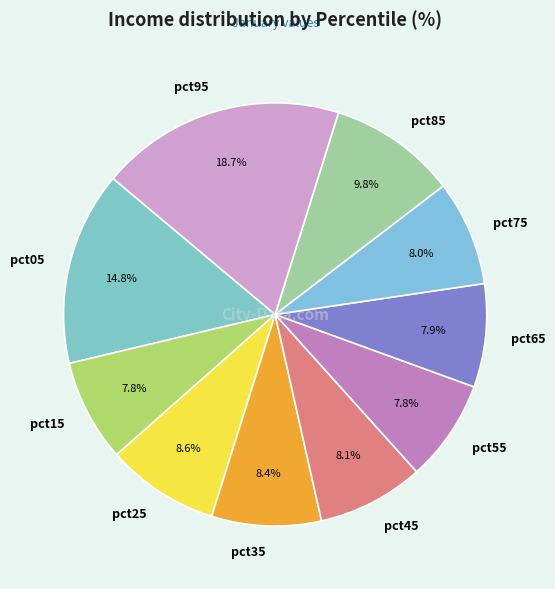

Is there a majority slice in this chart?

No